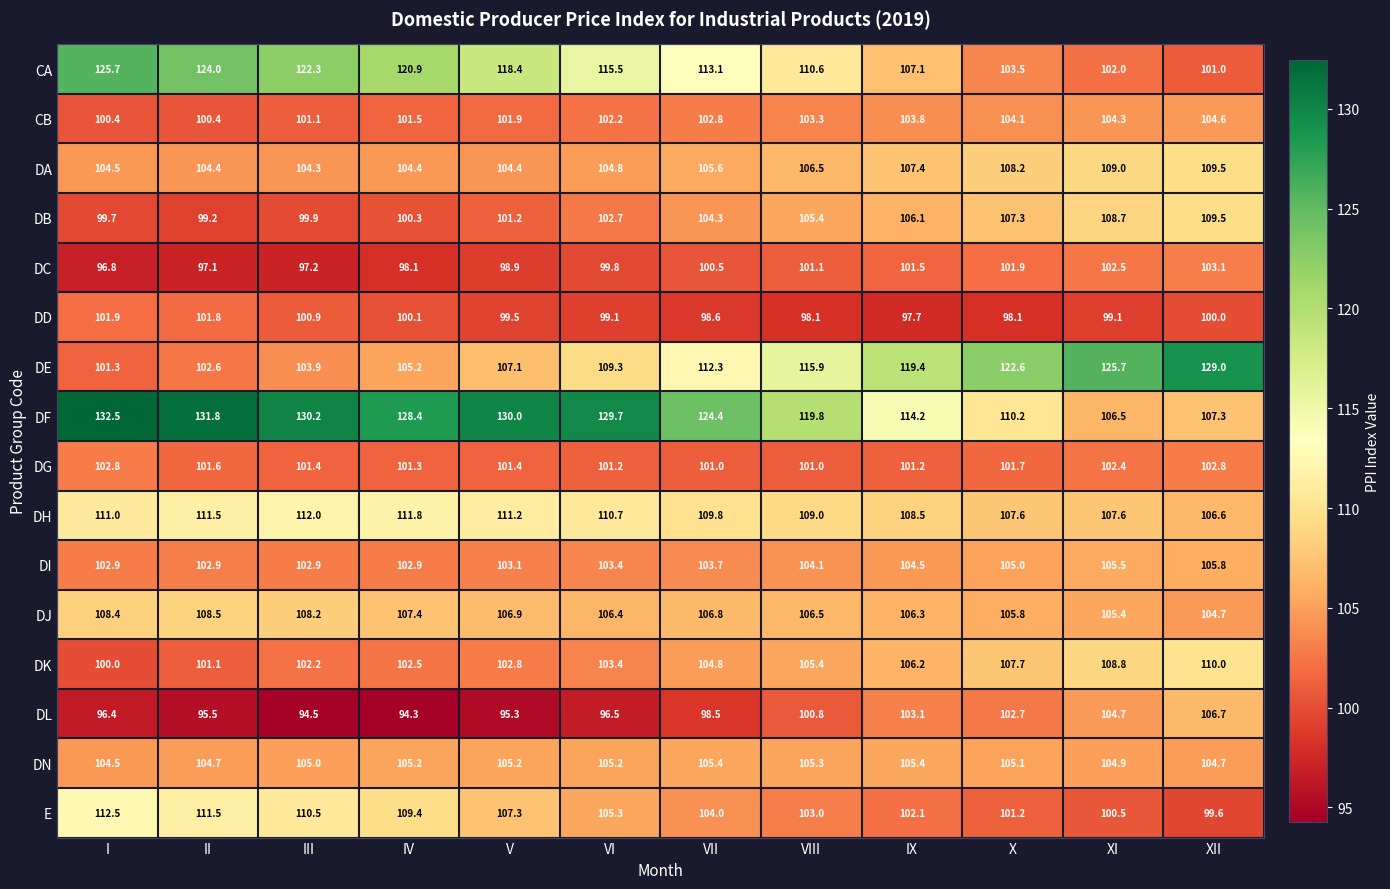

What is the smallest value displayed?

94.3